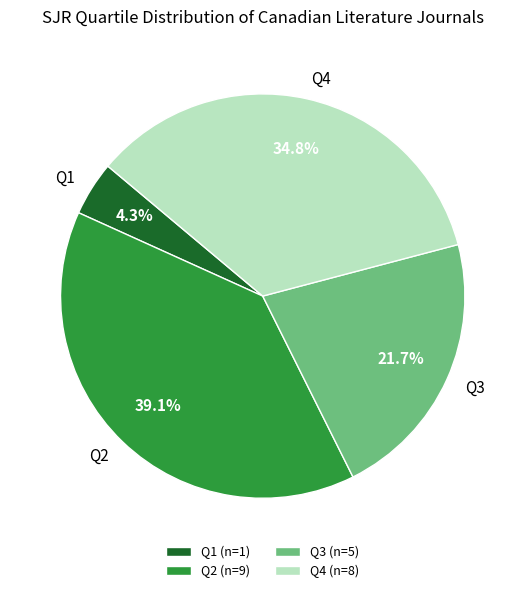

Is there a majority slice in this chart?

No